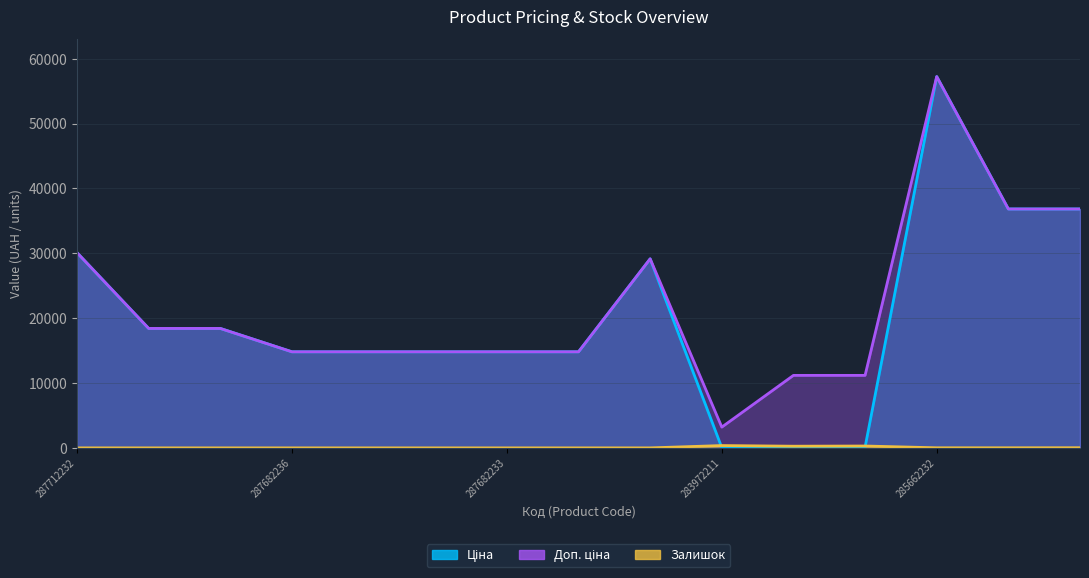

True or false: Ціна and Залишок cross at least once.

True